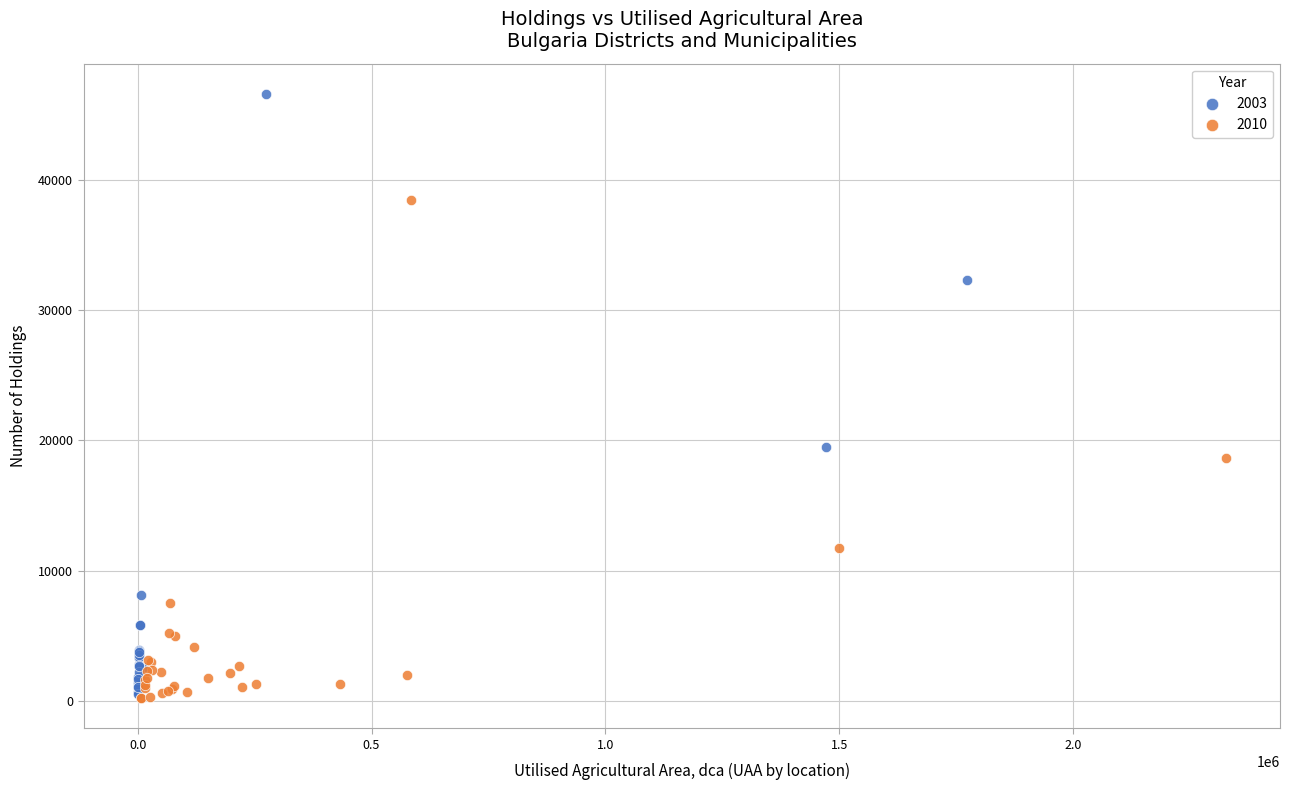

Which series contains the highest Y value?

2003